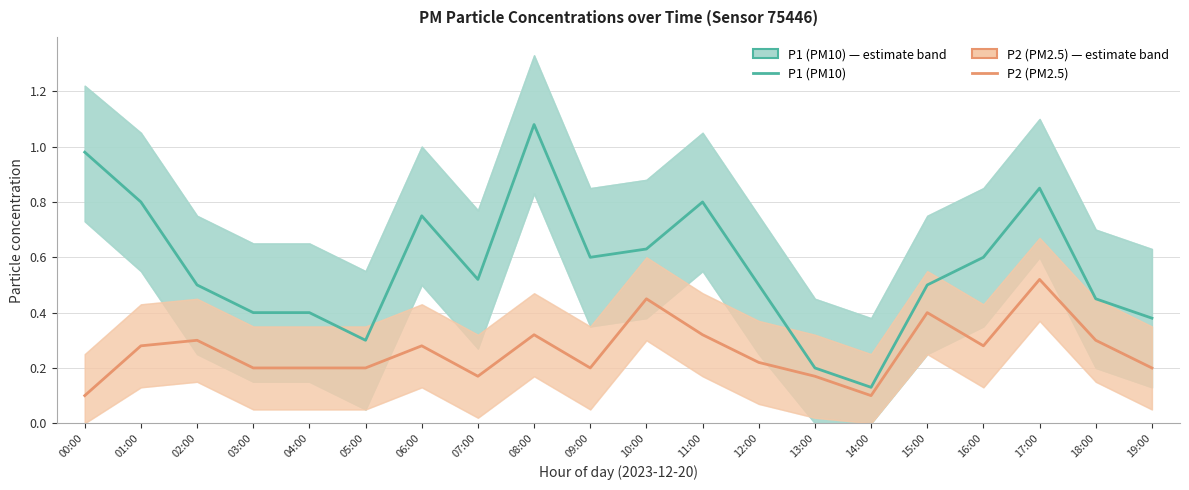

Is it true that P2 (PM2.5) equals 0.2 at 18:00?

False